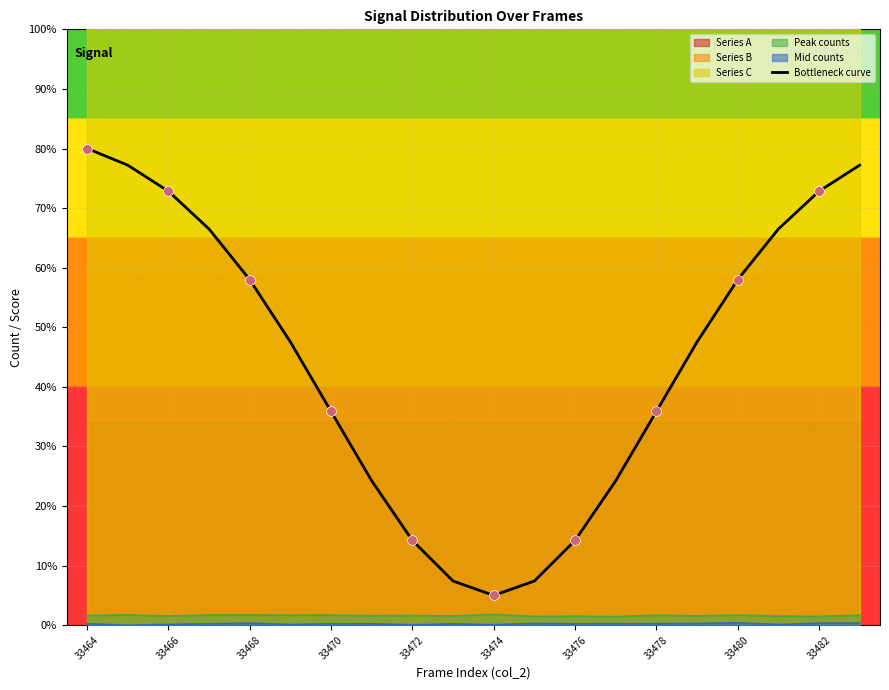

True or false: Series A and Peak counts cross at least once.

False